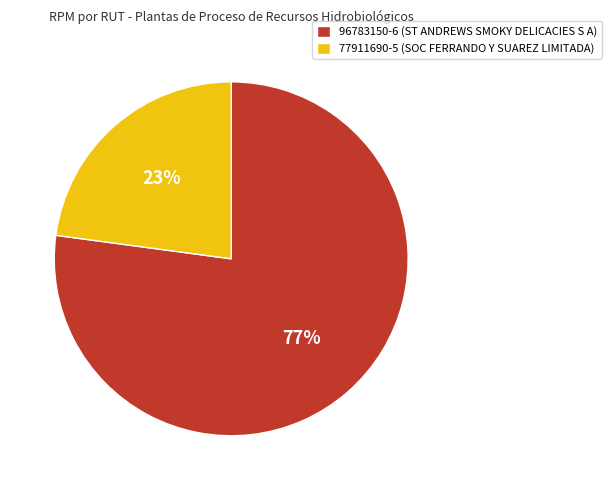

Which category has the biggest portion of the pie?

96783150-6